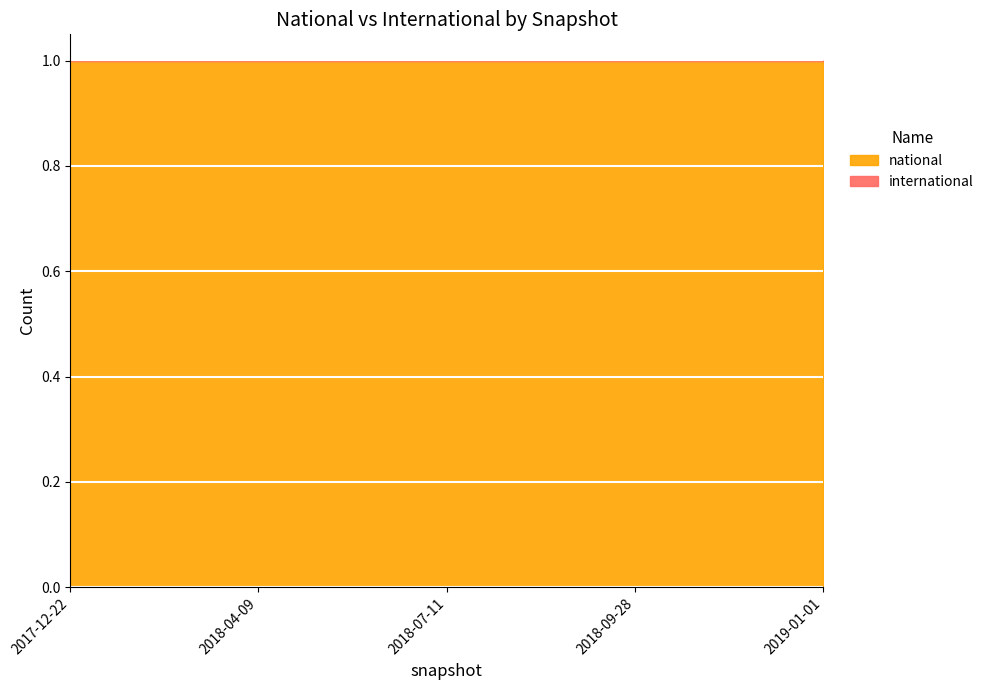

List the labels in order of international value, largest first.

2017-12-22, 2018-04-09, 2018-07-11, 2018-09-28, 2019-01-01